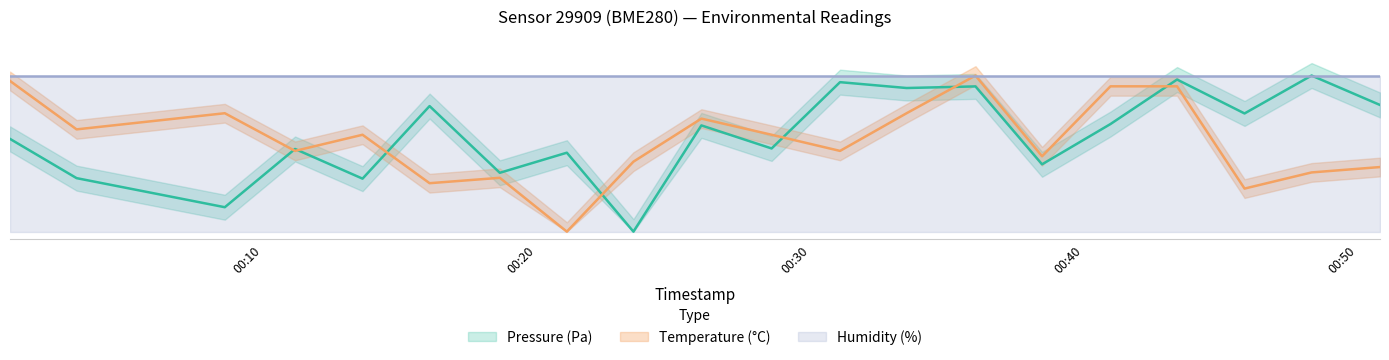

True or false: Temperature (°C) has a value of 0.8 at 2023-04-15T00:31:05.

False